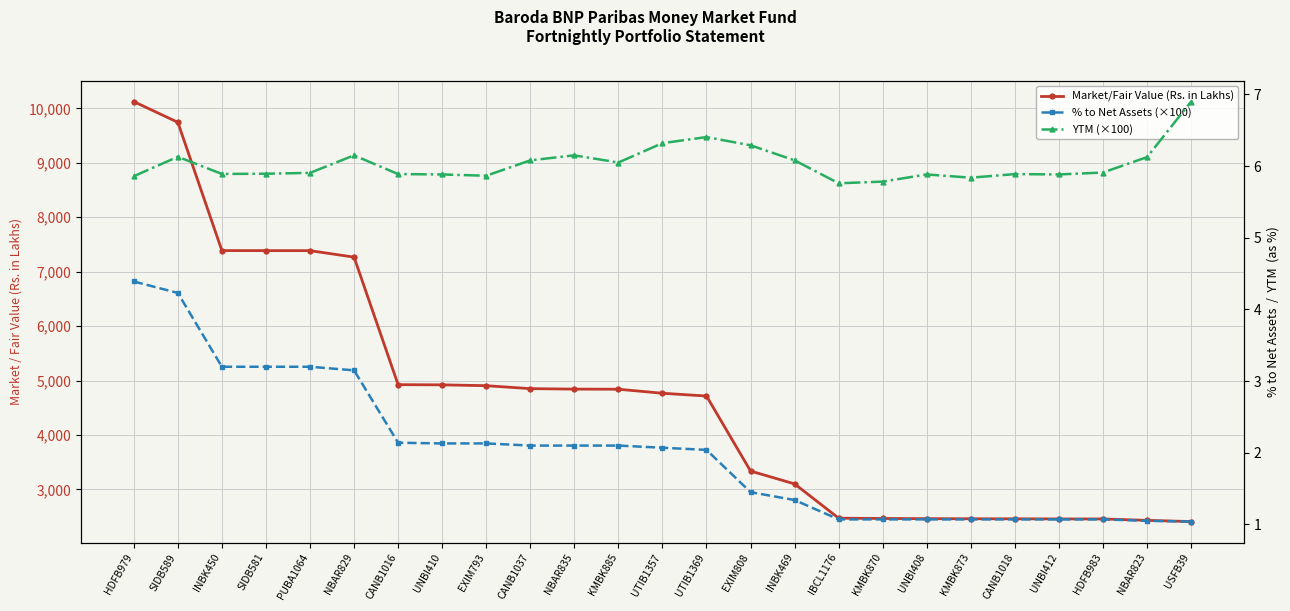

At which category does YTM (×100) reach its first local valley?

INBK450